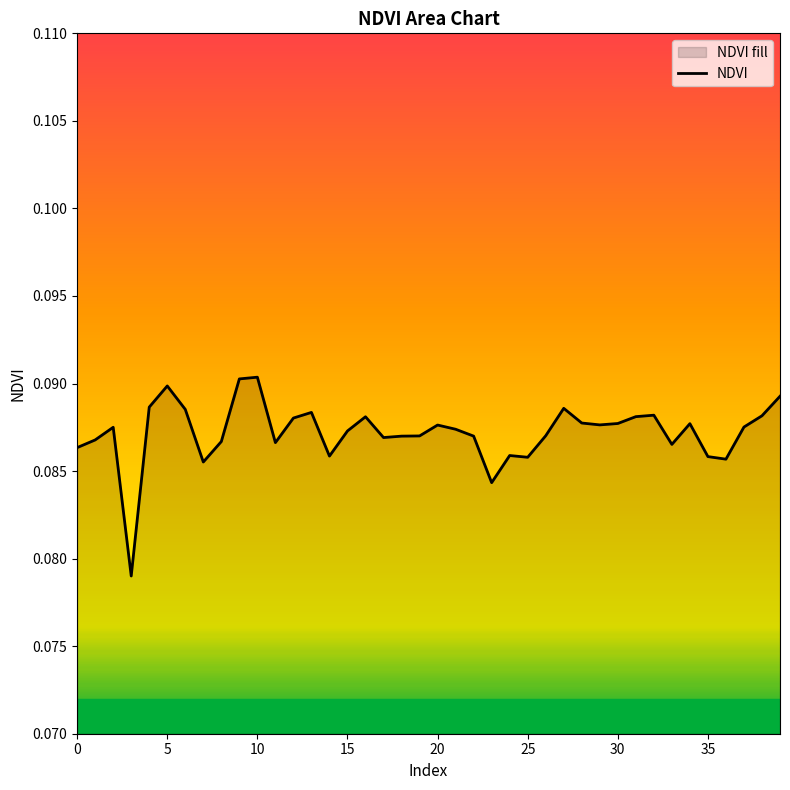

How many lines are shown in the chart?

1